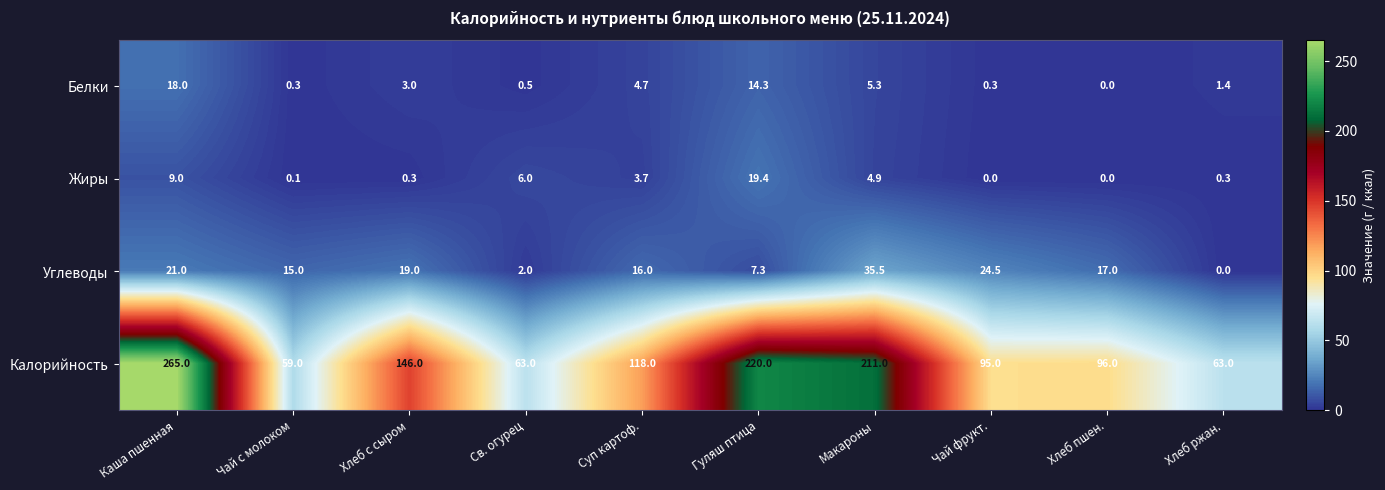

Which series has the widest spread of values?

Калорийность